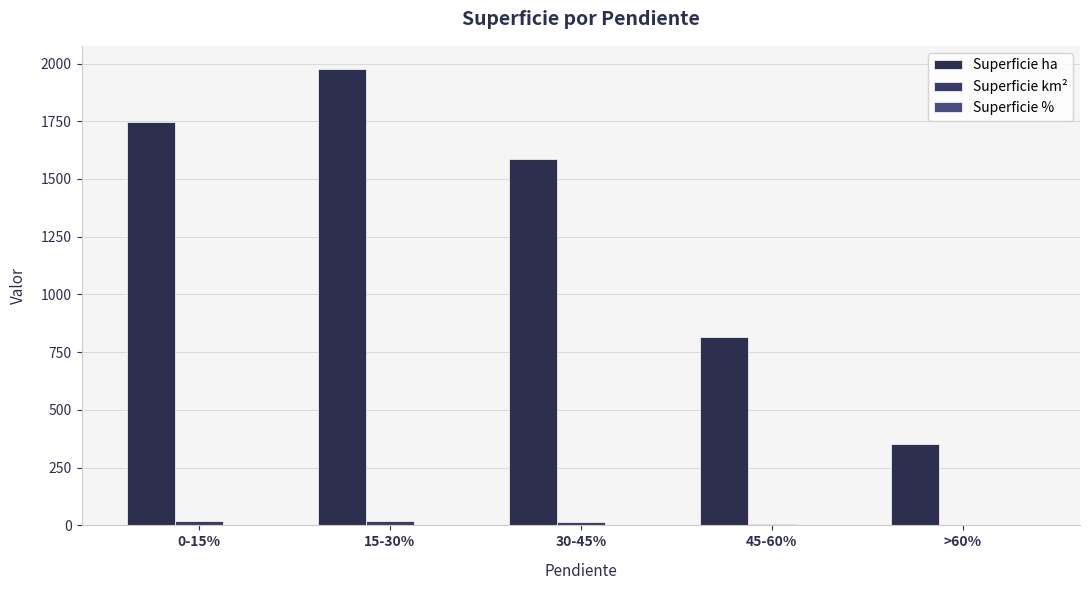

How many groups of bars are there?

5